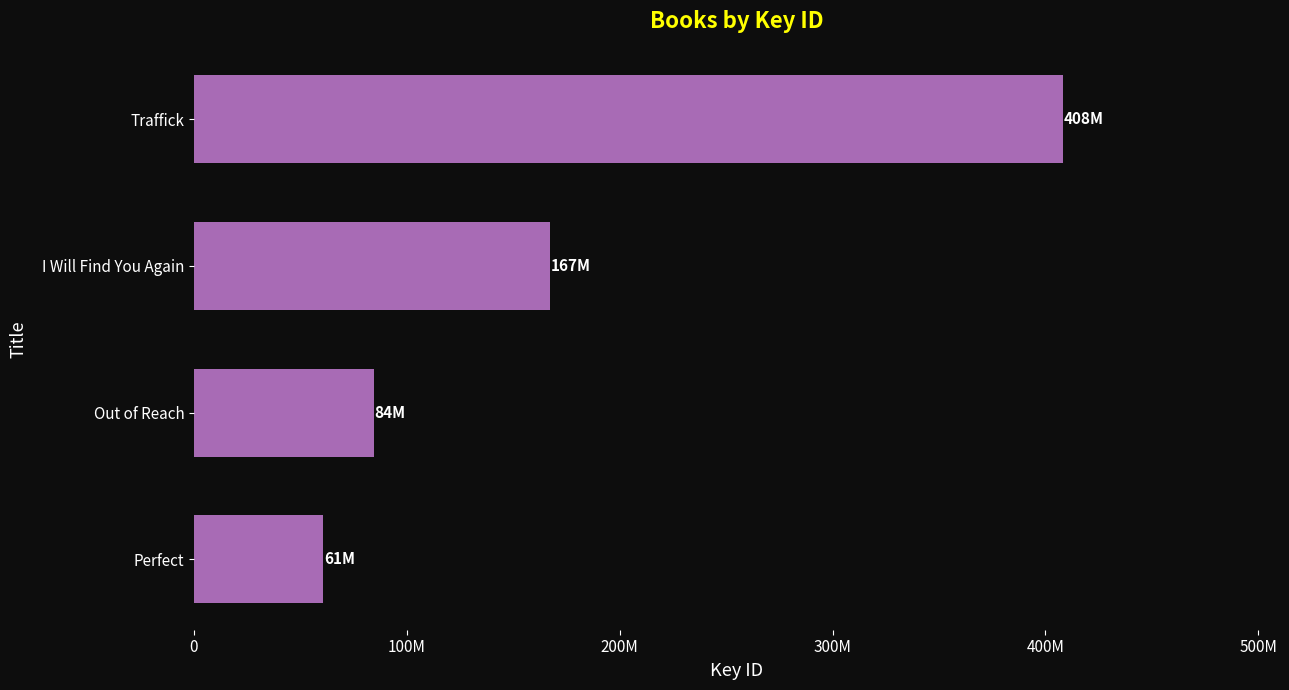

Are the bars horizontal?

Yes